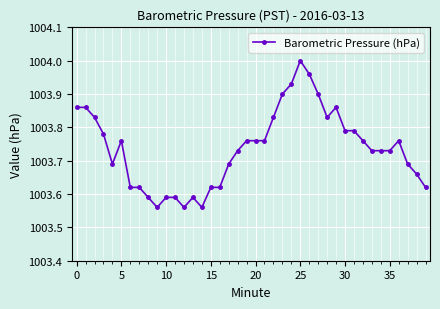

What is the difference between the maximum and minimum values?

0.4